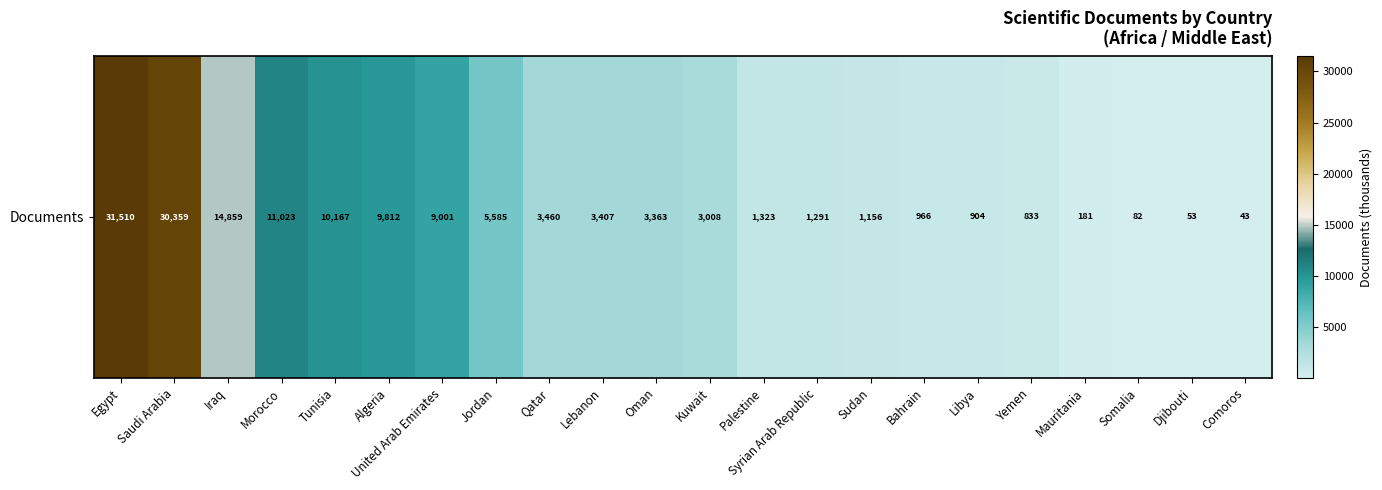

How many values are below 3363?

11